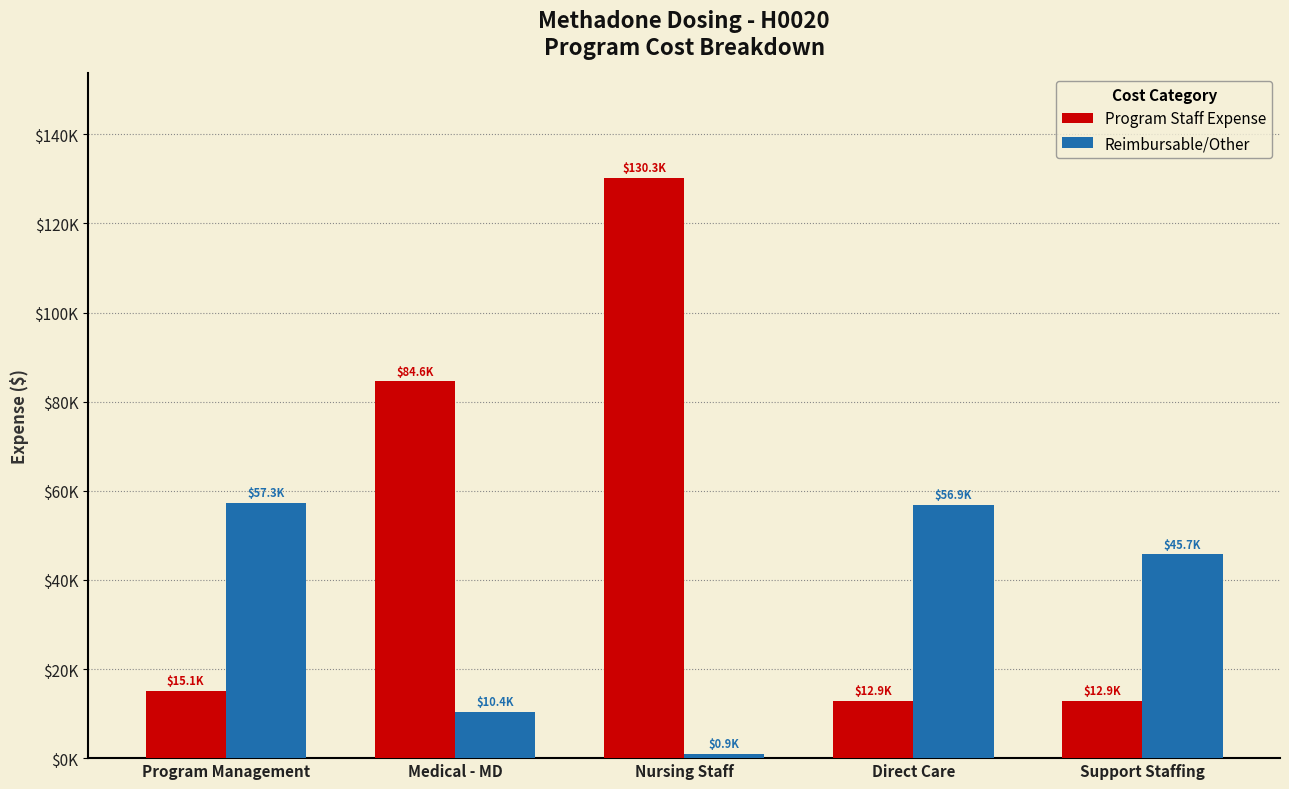

Rank the series by their maximum value, from highest to lowest.

Program Staff Expense, Reimbursable/Other